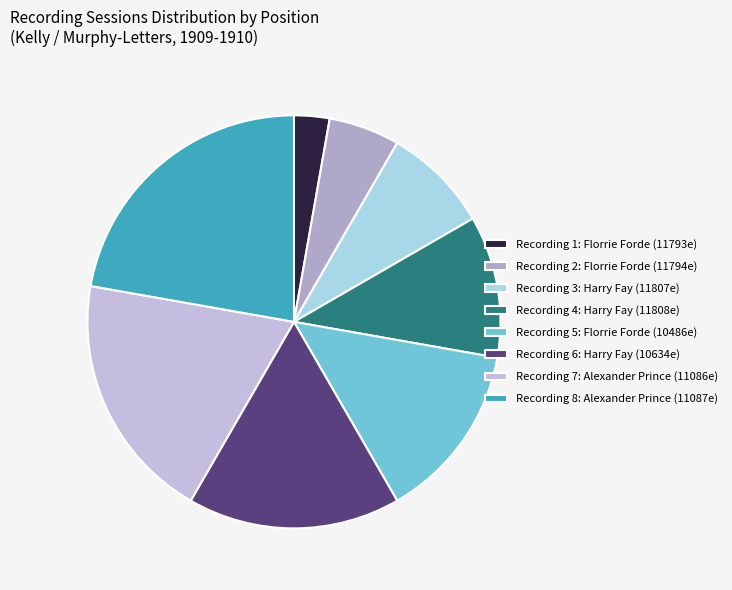

To the nearest percent, what is the average slice percentage?

12%